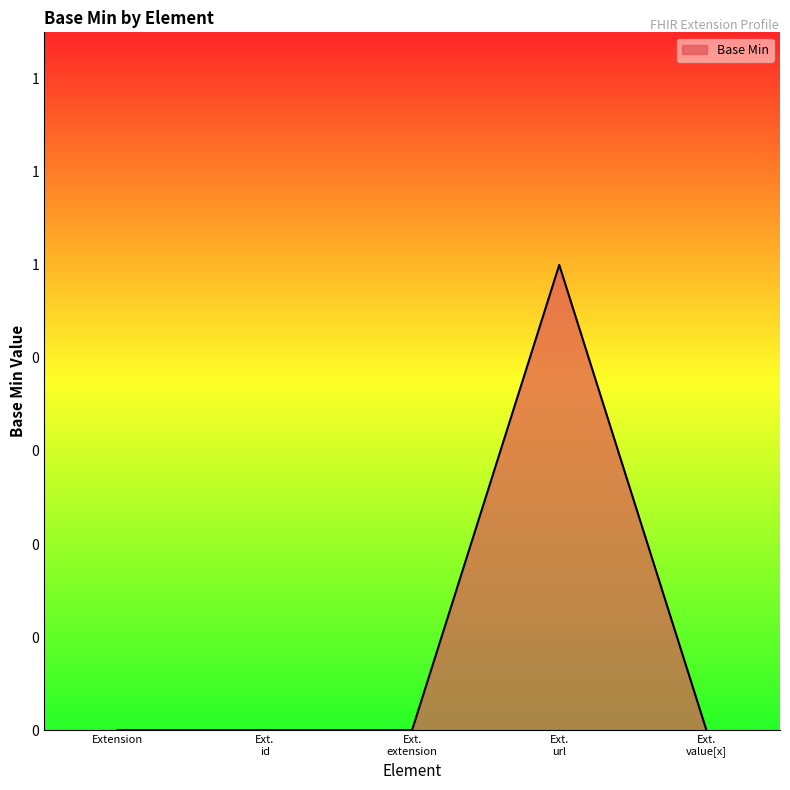

Does the chart have visible grid lines?

No